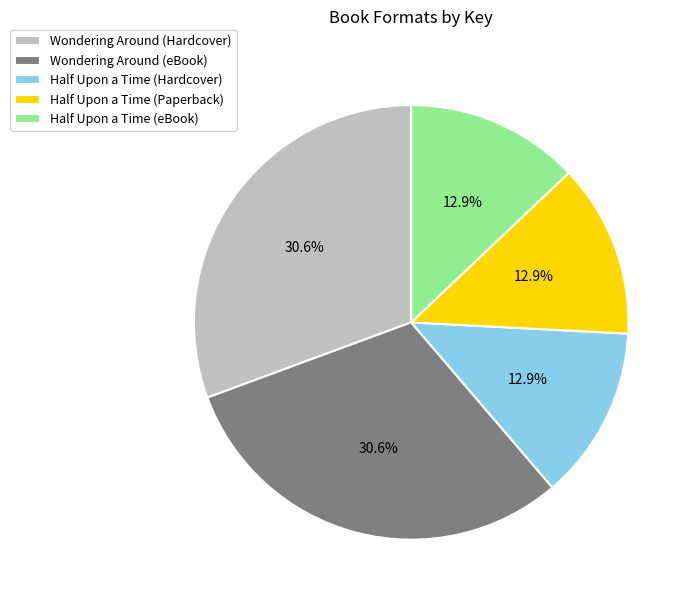

How many segments does this pie chart have?

5